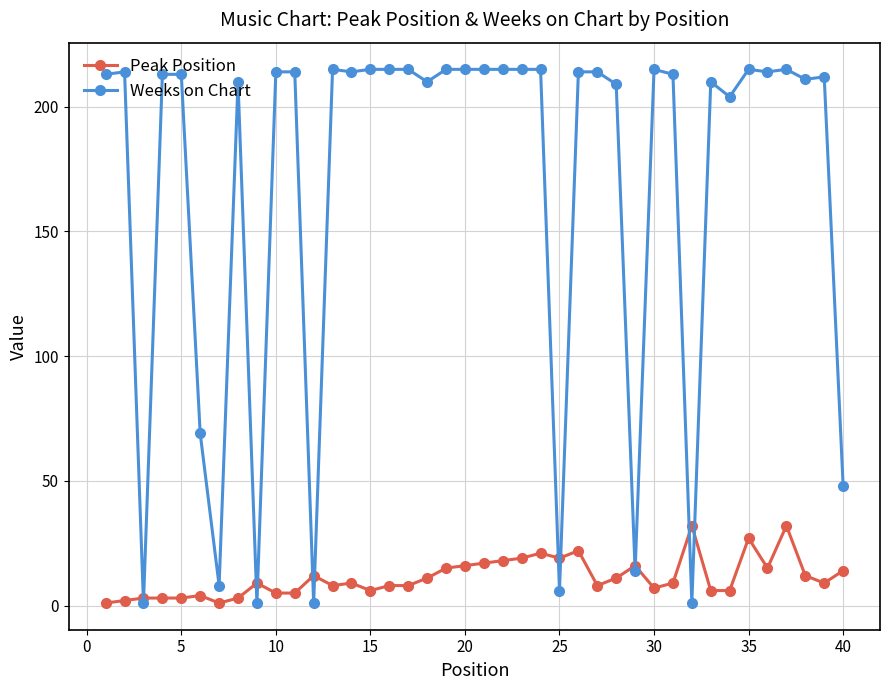

How many times do Weeks on Chart and Peak Position cross each other?

12